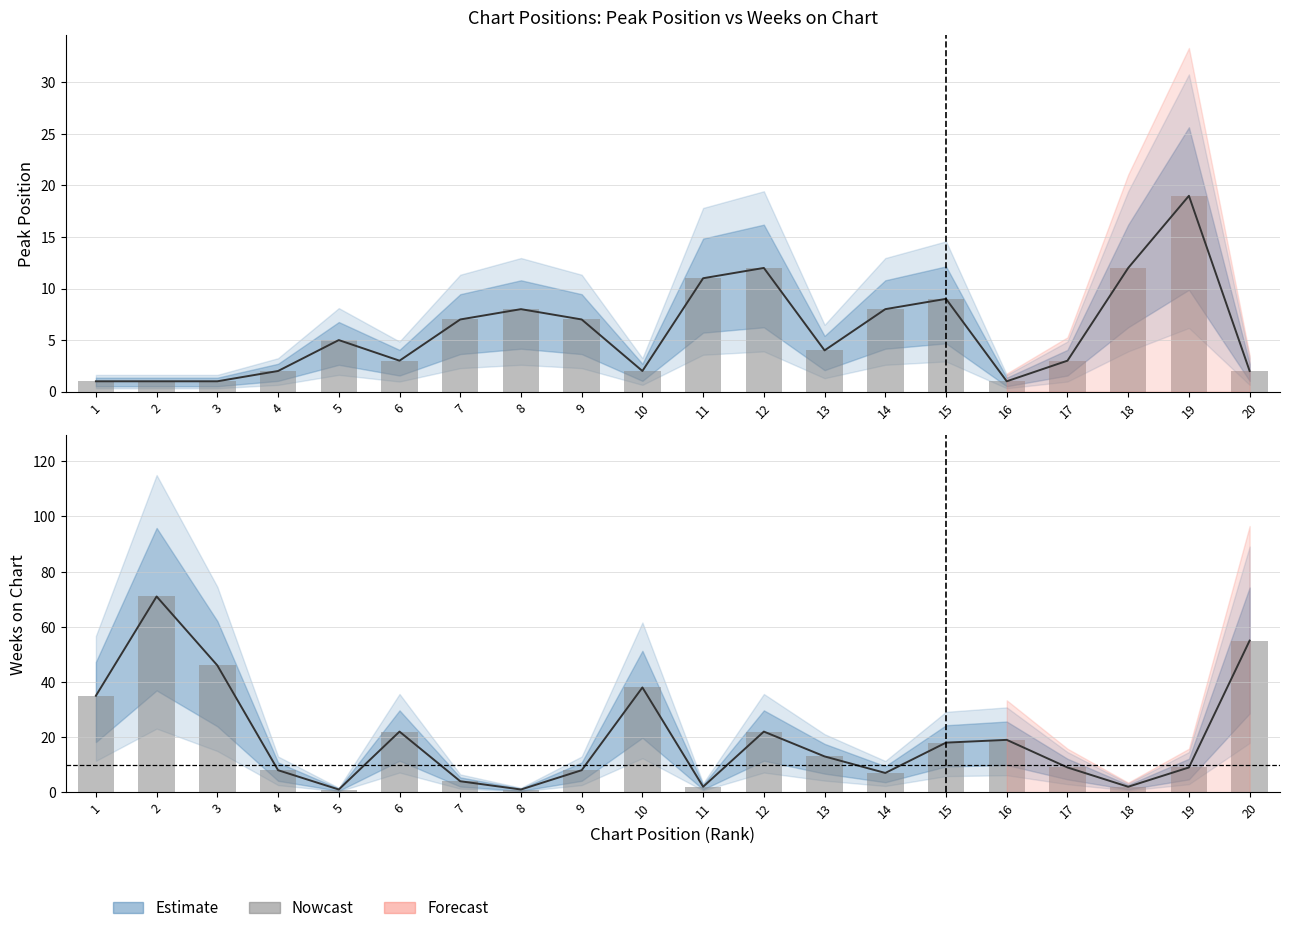

List the labels in order of value, largest first.

2, 20, 3, 10, 1, 6, 12, 16, 15, 13, 17, 19, 4, 9, 14, 7, 11, 18, 5, 8